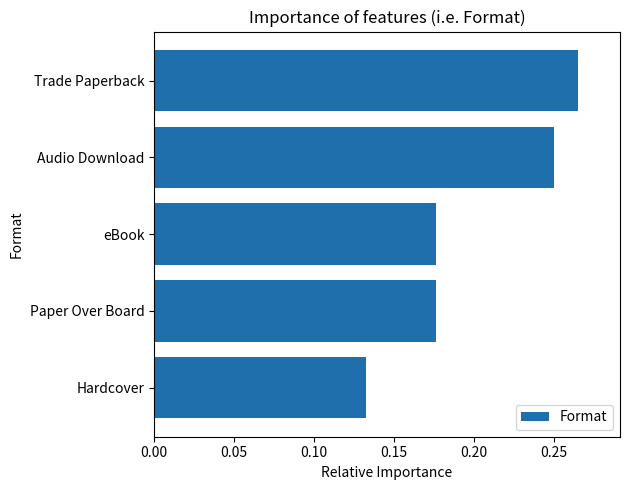

The chart shows a value of 0.4 at Trade Paperback. True or false?

False